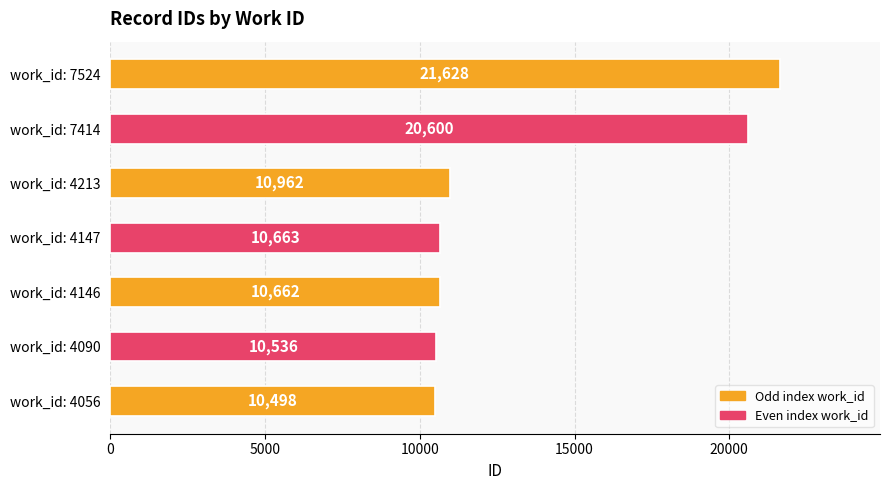

Are the bars horizontal?

Yes